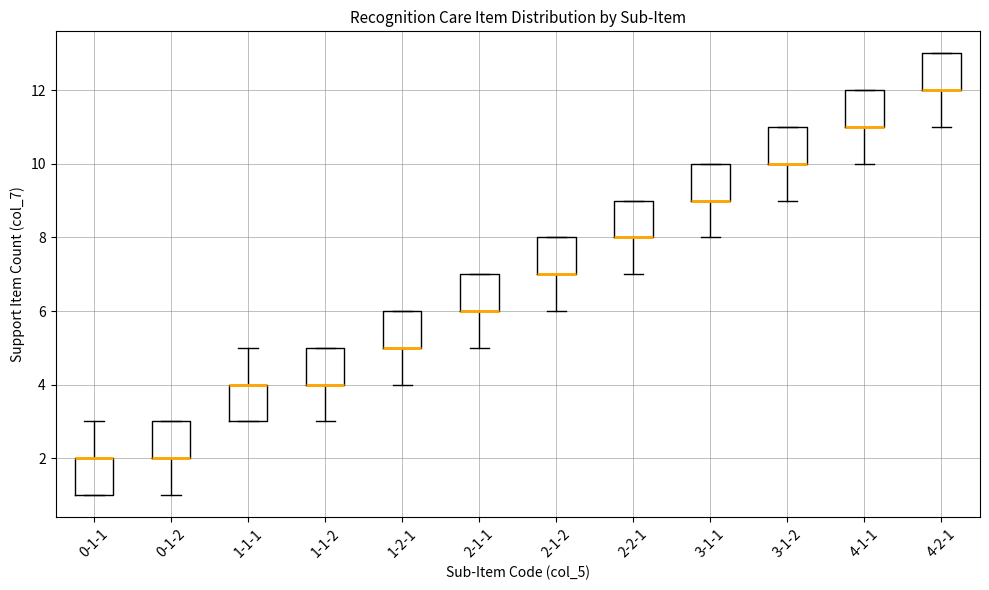

Reading left to right, read every box against the y-axis: the position of its median line, the range the box covers, and the ends of its whiskers. The values are not printed on the chart, so give them approximately, as read against the axis.

0-1-1: median 2 (drawn on the box's upper edge), box 1 to 2, whiskers 1 to 3
0-1-2: median 2 (drawn on the box's lower edge), box 2 to 3, whiskers 1 to 3
1-1-1: median 4 (drawn on the box's upper edge), box 3 to 4, whiskers 3 to 5
1-1-2: median 4 (drawn on the box's lower edge), box 4 to 5, whiskers 3 to 5
1-2-1: median 5 (drawn on the box's lower edge), box 5 to 6, whiskers 4 to 6
2-1-1: median 6 (drawn on the box's lower edge), box 6 to 7, whiskers 5 to 7
2-1-2: median 7 (drawn on the box's lower edge), box 7 to 8, whiskers 6 to 8
2-2-1: median 8 (drawn on the box's lower edge), box 8 to 9, whiskers 7 to 9
3-1-1: median 9 (drawn on the box's lower edge), box 9 to 10, whiskers 8 to 10
3-1-2: median 10 (drawn on the box's lower edge), box 10 to 11, whiskers 9 to 11
4-1-1: median 11 (drawn on the box's lower edge), box 11 to 12, whiskers 10 to 12
4-2-1: median 12 (drawn on the box's lower edge), box 12 to 13, whiskers 11 to 13